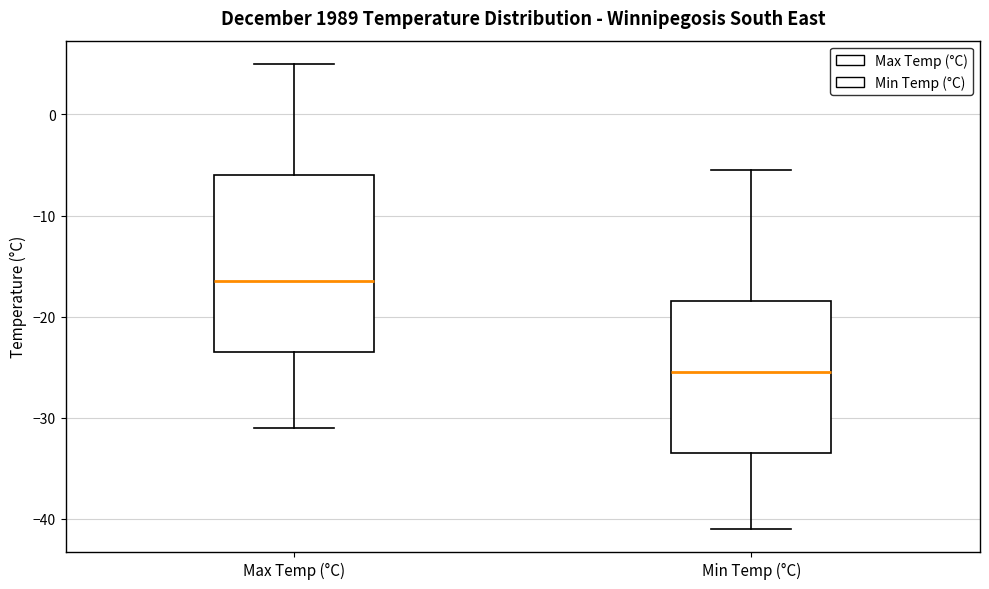

Reading left to right, transcribe this box plot: for each box, give where its median line is, the range the box spans, and where its two whiskers end, as read against the y-axis. The values are not printed on the chart, so give them approximately, as read against the axis.

Max Temp (°C): median -16, box -23 to -6, whiskers -31 to 5
Min Temp (°C): median -25, box -33 to -18, whiskers -41 to -5